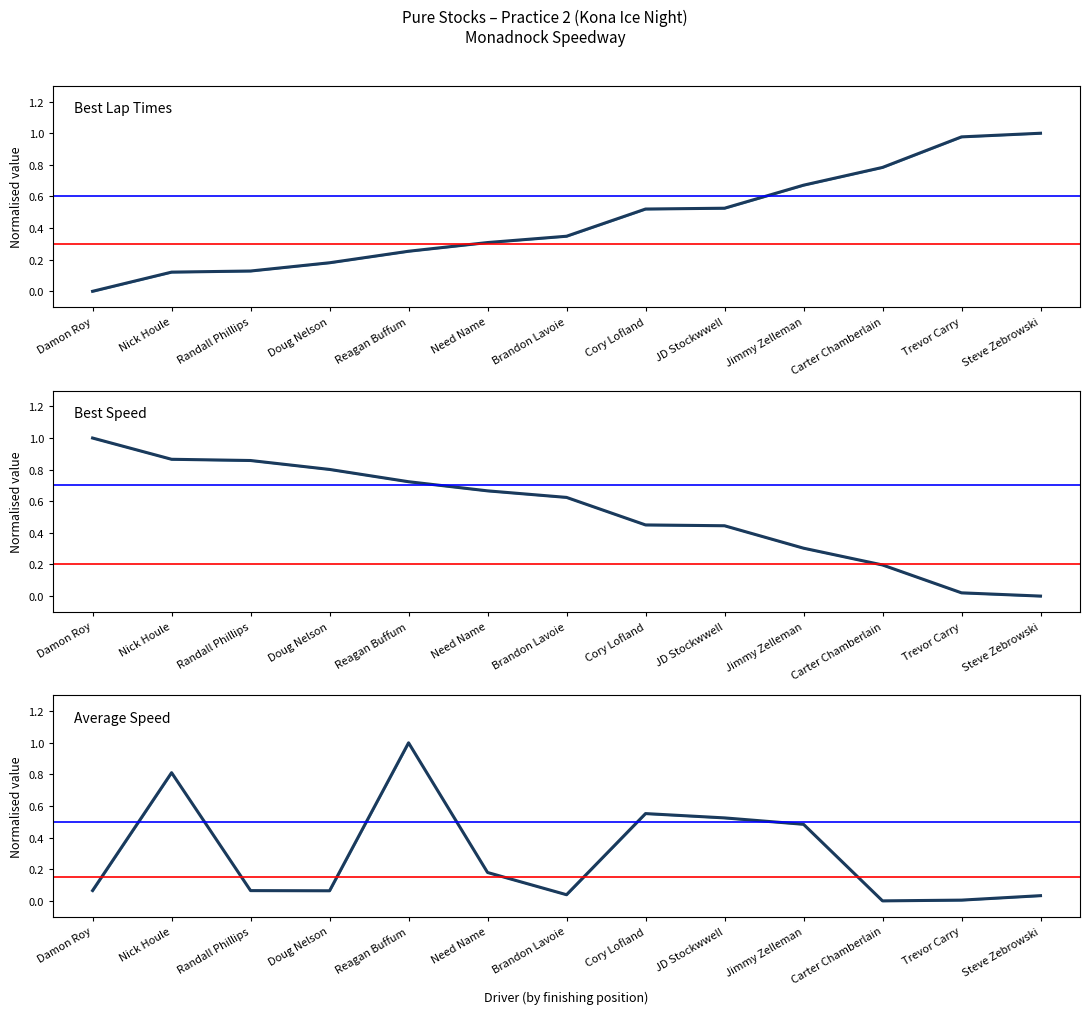

Which series ends up on top after the final intersection of Best Lap time and Best Speed?

Best Lap time